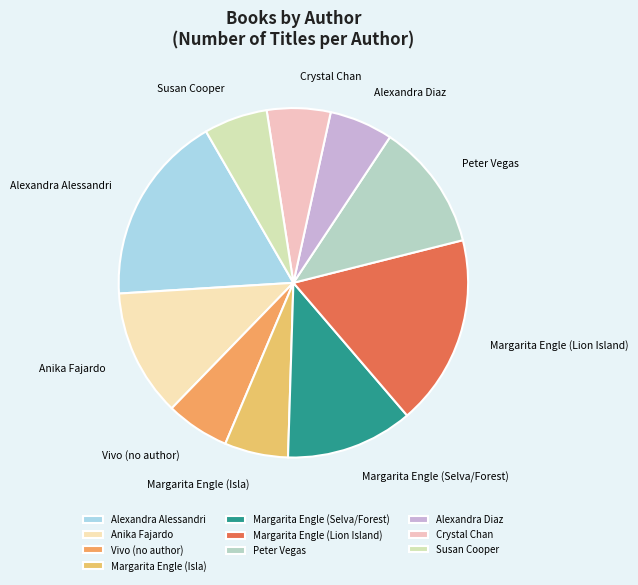

What is the ratio of the value at Margarita Engle (Isla) to the value at Alexandra Alessandri?

0.3